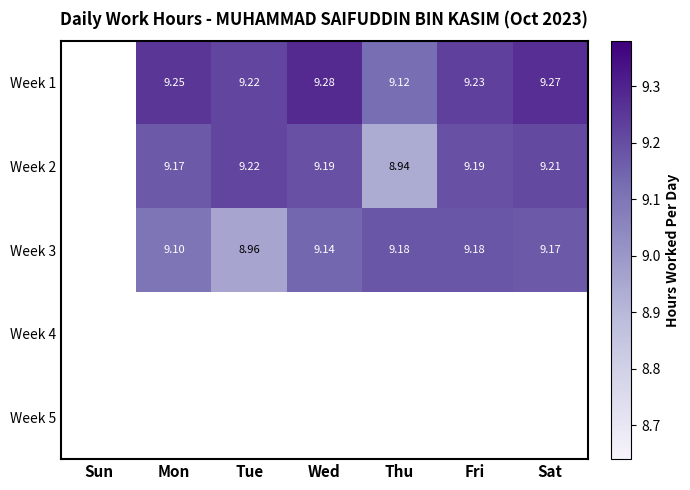

Between Mon and Fri, which series saw the biggest shift?

Week 3